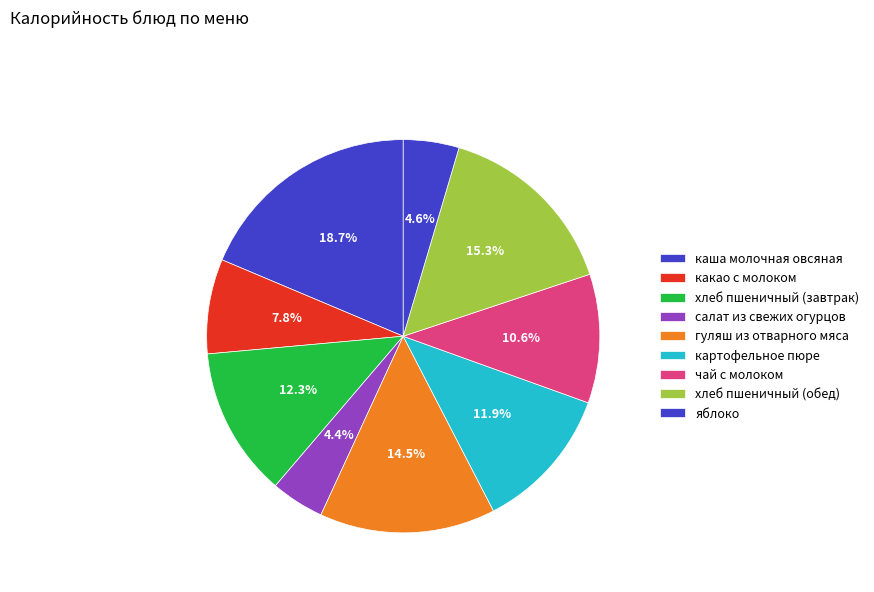

To the nearest percent, what portion does каша молочная овсяная represent?

19%